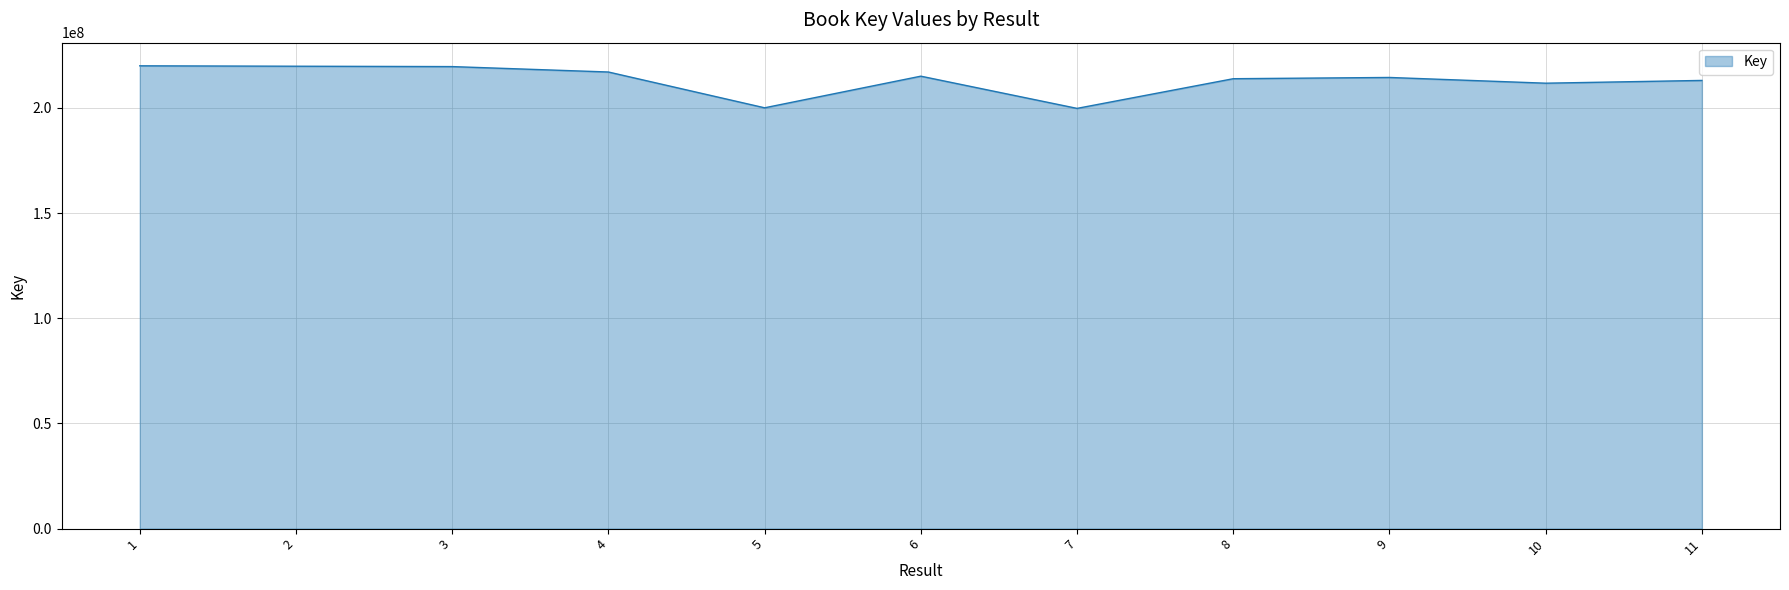

What is the greatest value displayed?

219972708